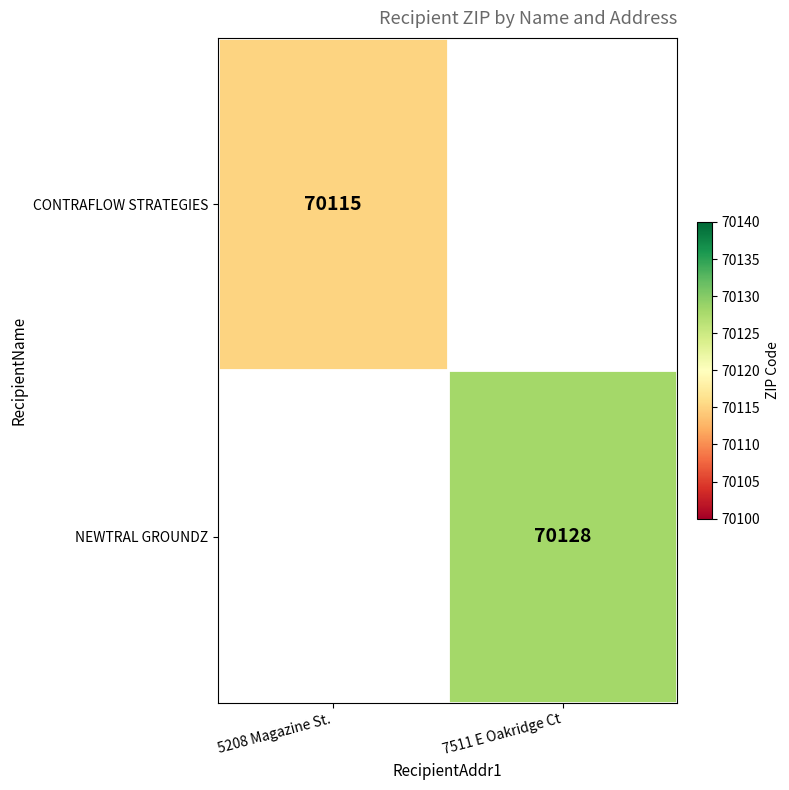

Between 5208 Magazine St. and 7511 E Oakridge Ct, which is larger?

7511 E Oakridge Ct